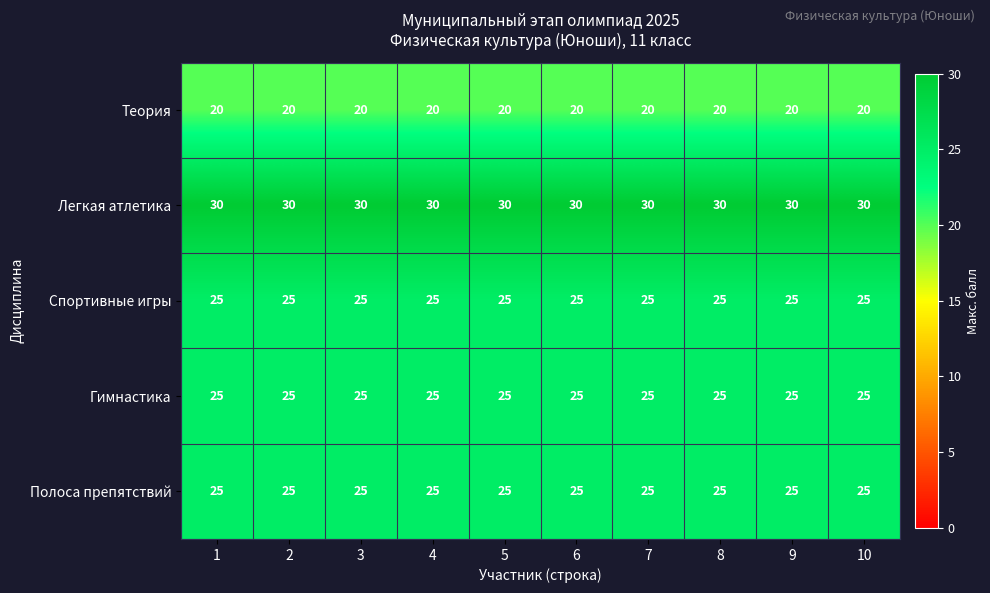

What is the lowest value of the Легкая атлетика series?

30